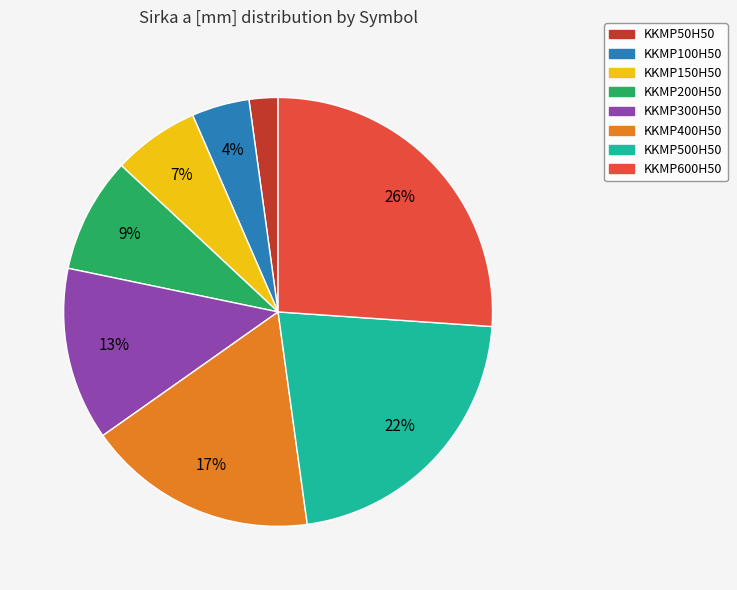

What percentage is the KKMP100H50 slice, to the nearest percent?

4%